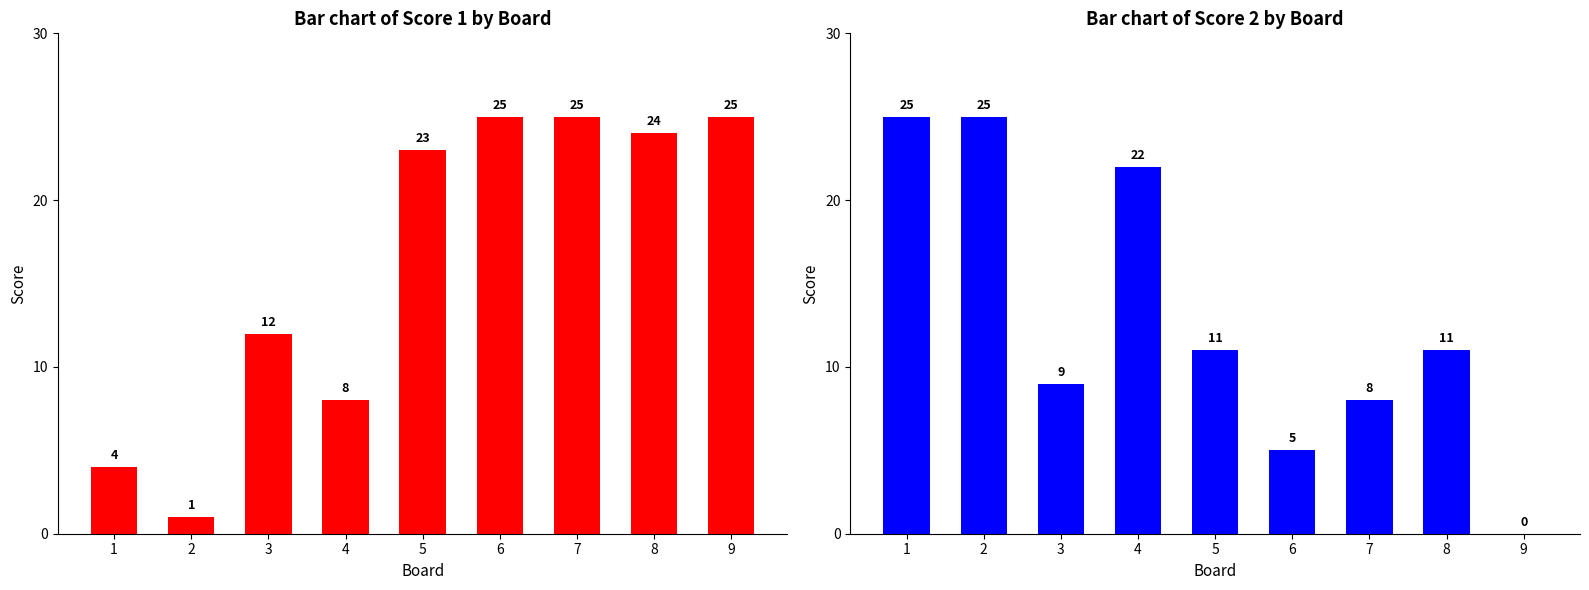

The value of Score 1 at 6 is 37. True or false?

False